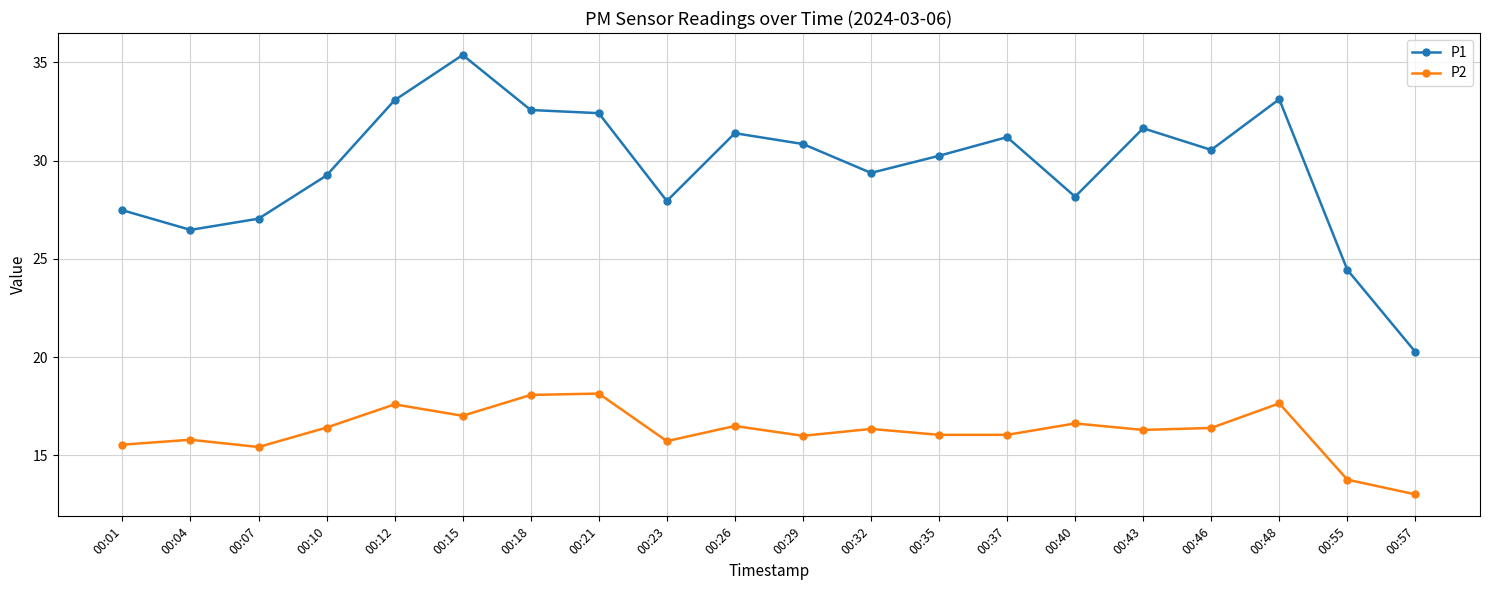

The P1 series shows 20.3 at 00:57. True or false?

True